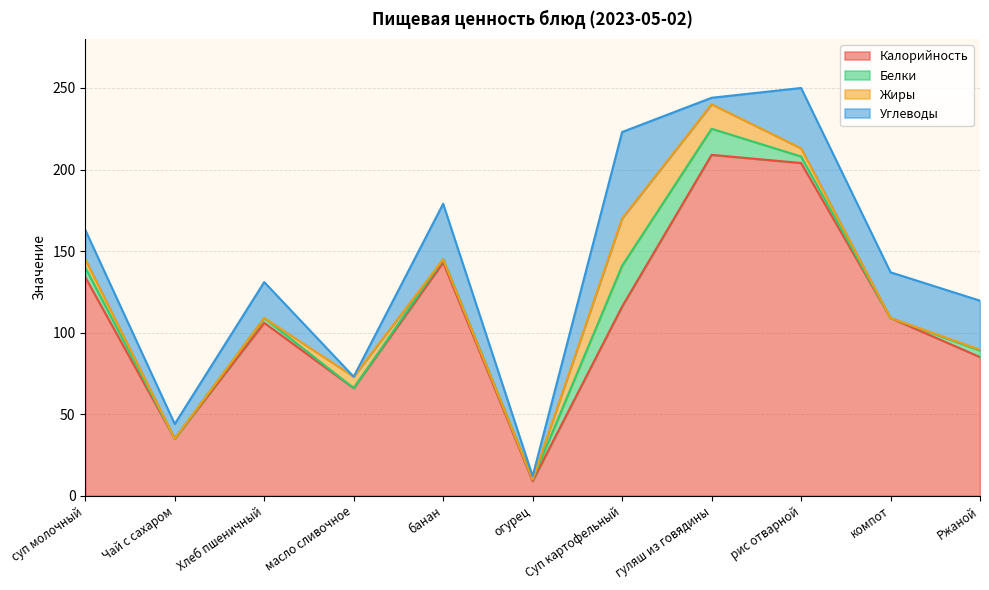

Rank the series by their maximum value, from lowest to highest.

Белки, Жиры, Углеводы, Калорийность